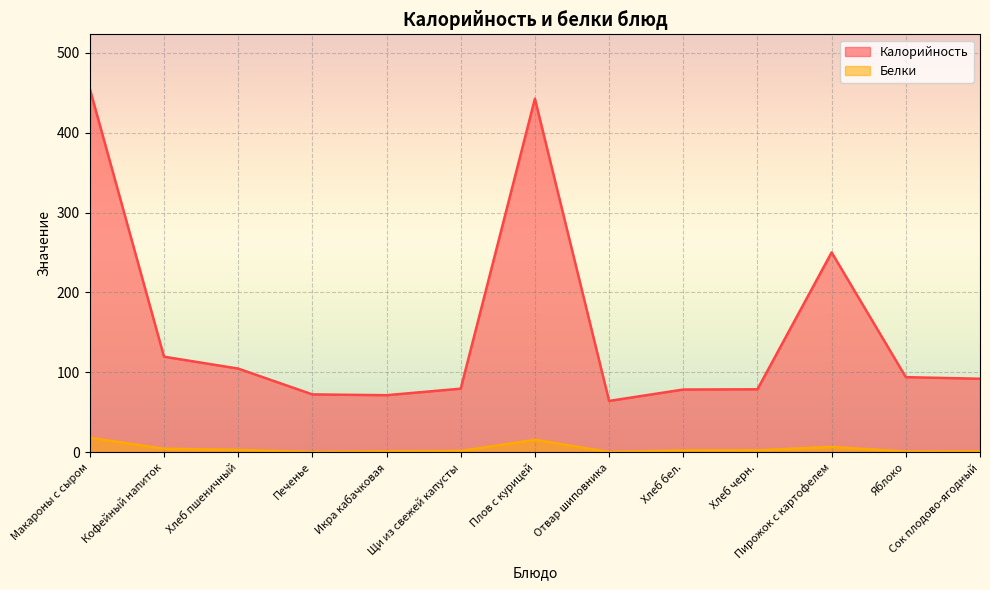

What is the average value of the Белки series?

4.4